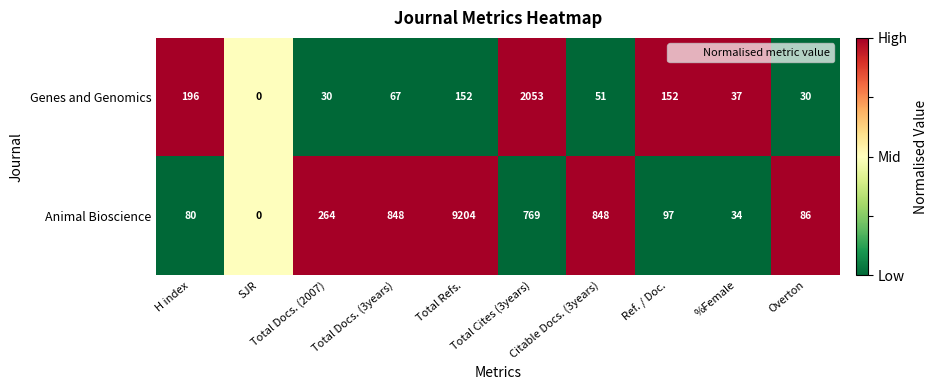

How many values in Genes and Genomics are above zero?

9